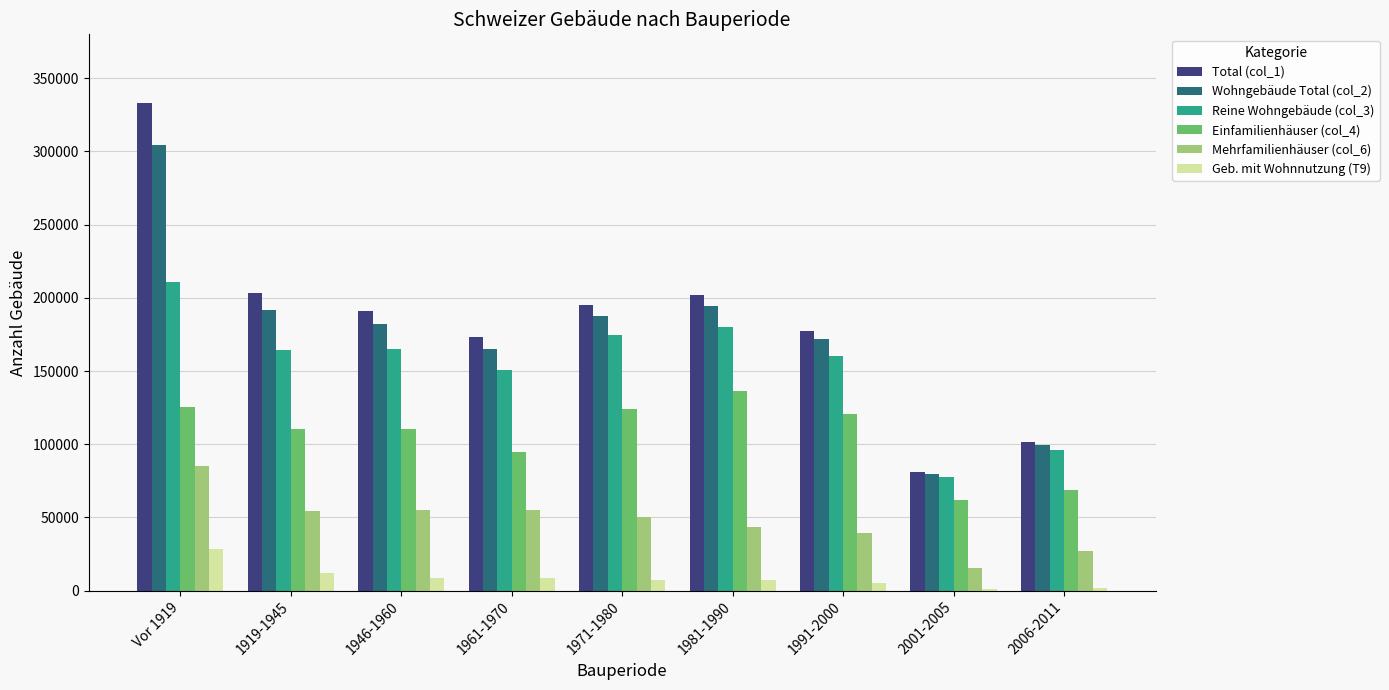

The Wohngebäude Total (col_2) series shows 194175 at 1981-1990. True or false?

True